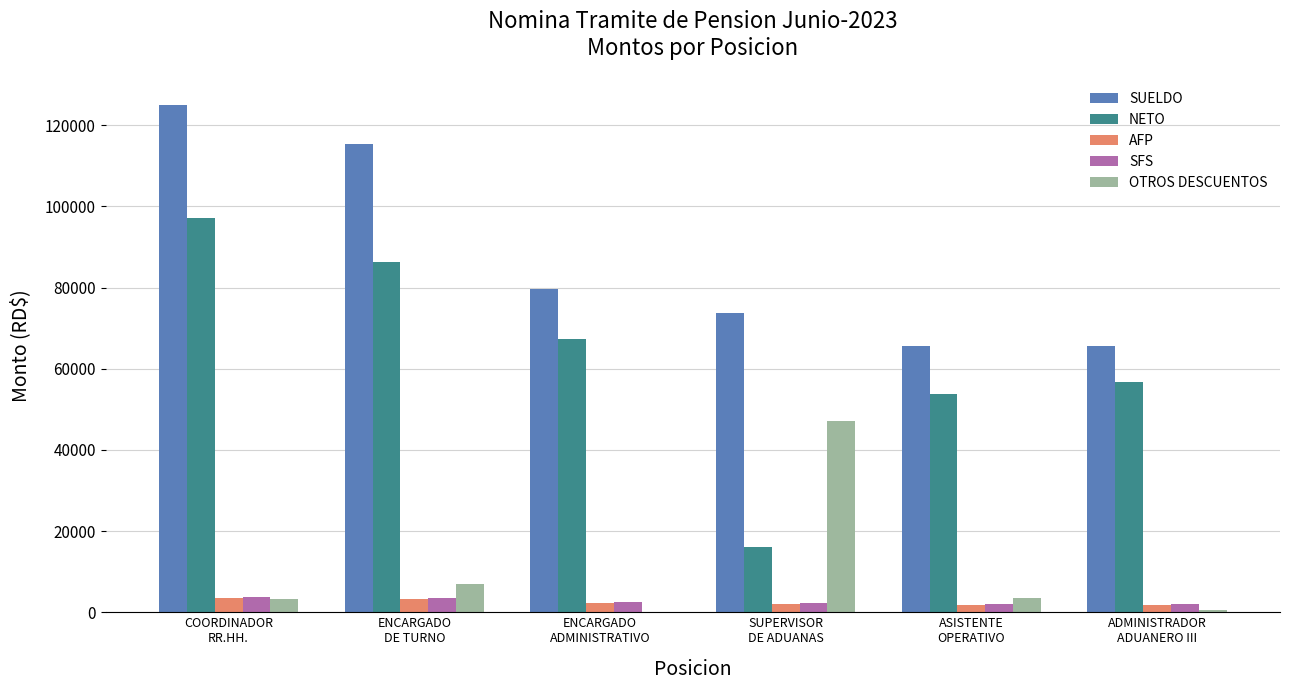

Is the value of OTROS DESCUENTOS at COORDINADOR
RR.HH. greater than the value of SUELDO at SUPERVISOR
DE ADUANAS?

No